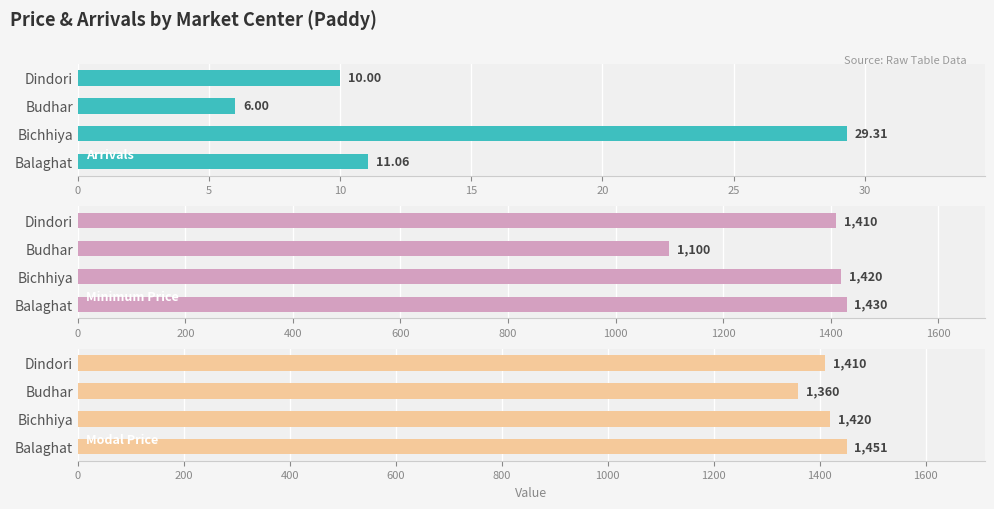

What is the difference between the maximum and minimum values in the Modal Price series?

91.0